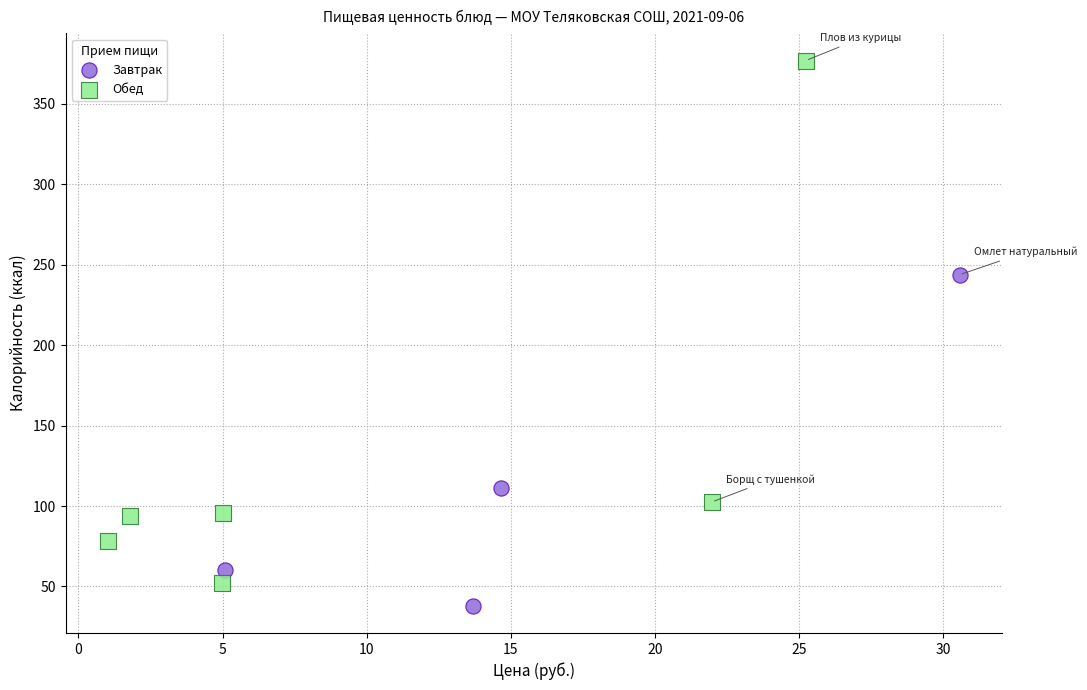

Which series has the largest Y range (max minus min)?

Обед